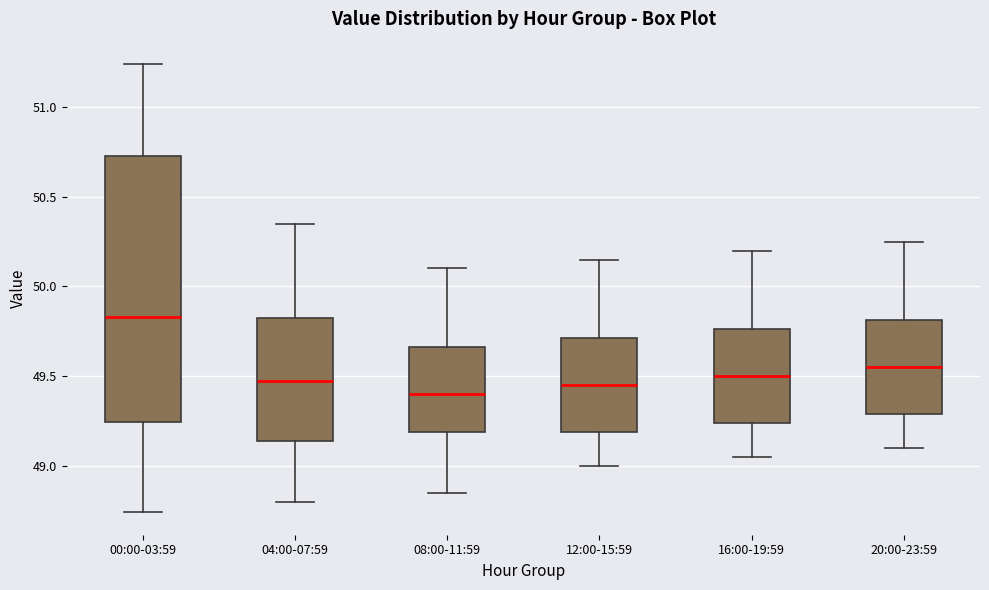

Which box's median line is the highest?

00:00-03:59